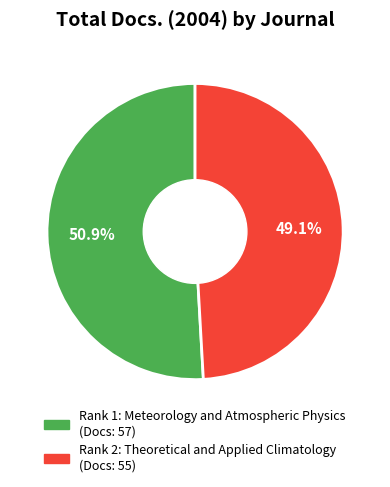

Does any single category account for the majority?

Yes